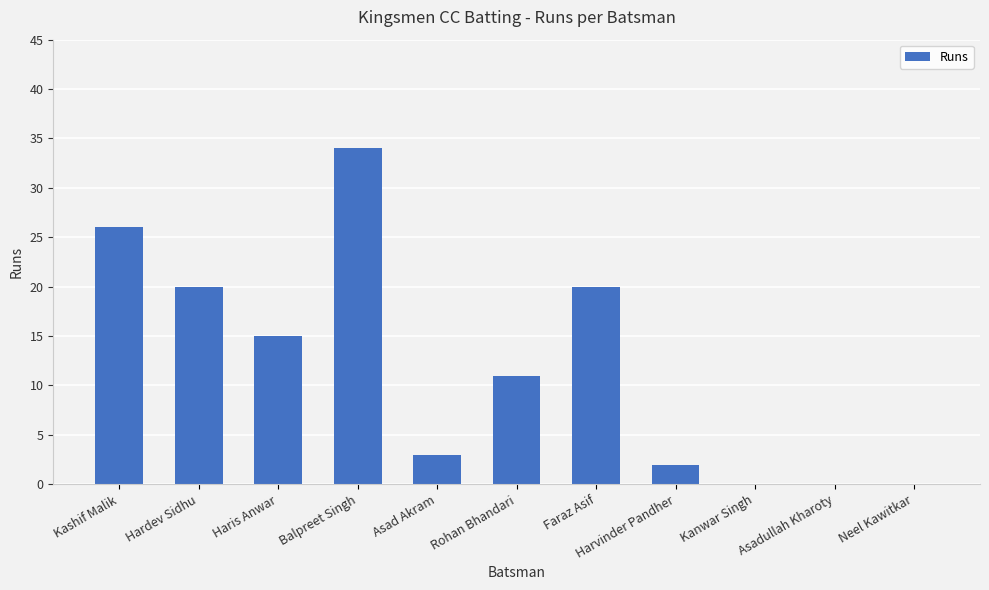

True or false: the data shows 20 at Hardev Sidhu.

True